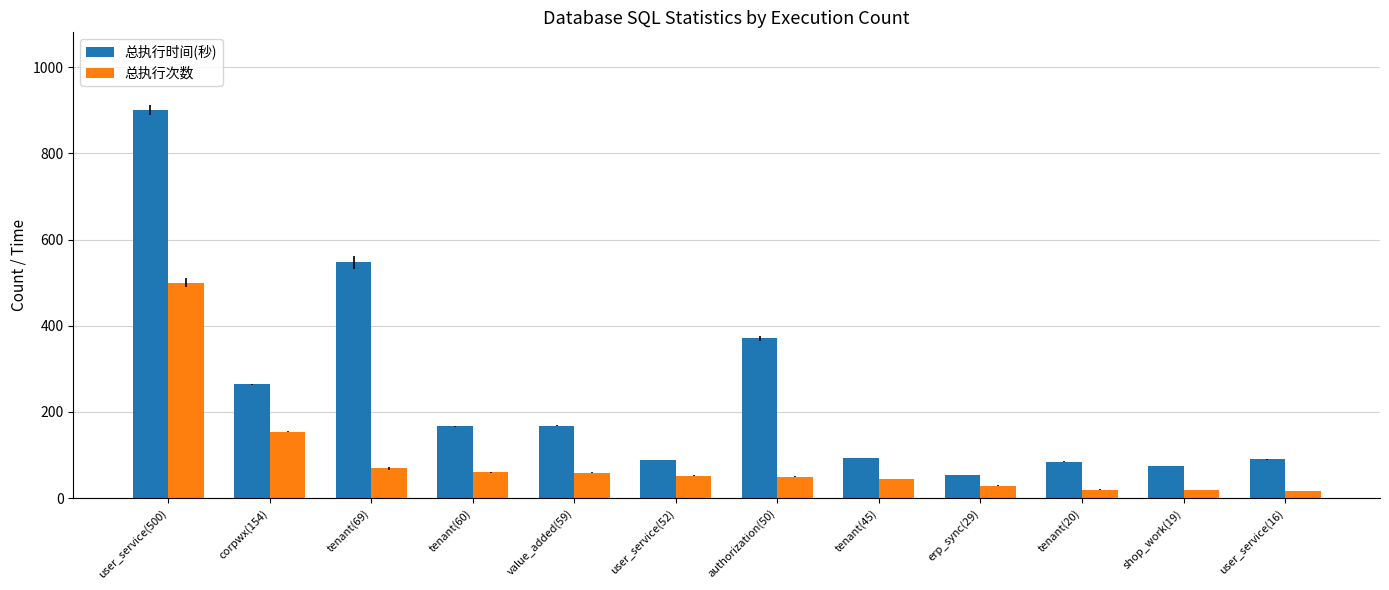

What is the spread (max minus min) of values at tenant(69)?

478